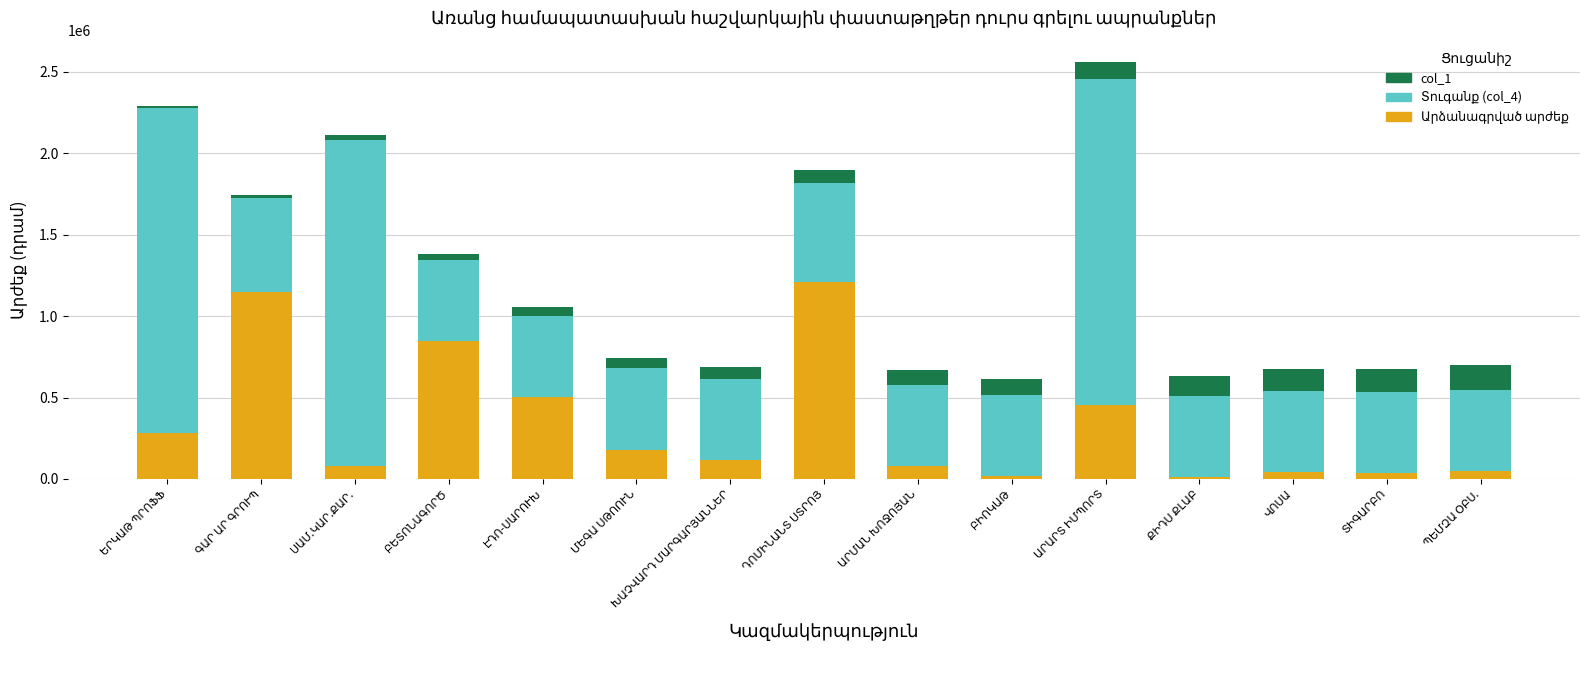

Count the number of data series in this chart.

3